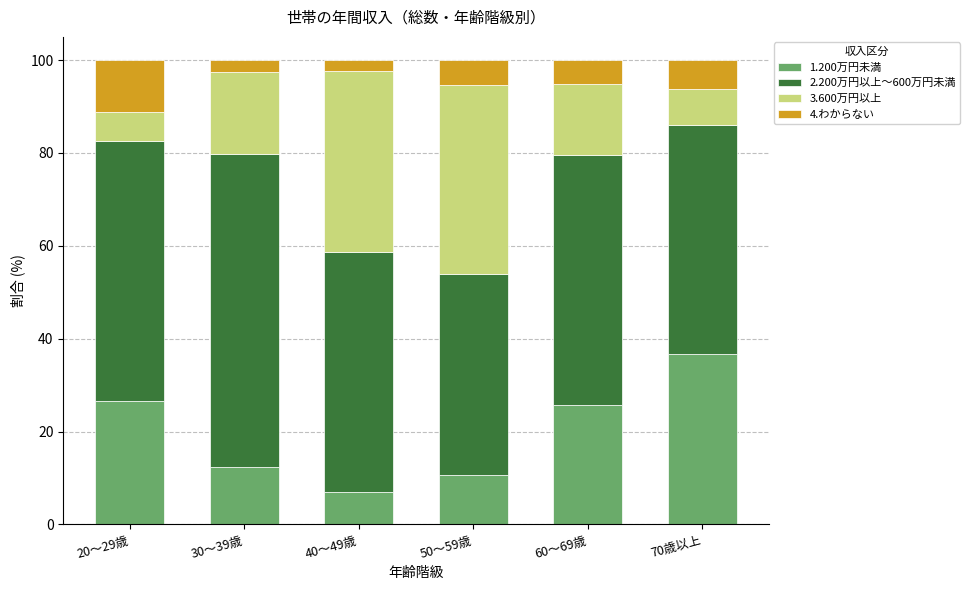

Does the chart contain stacked bars?

Yes